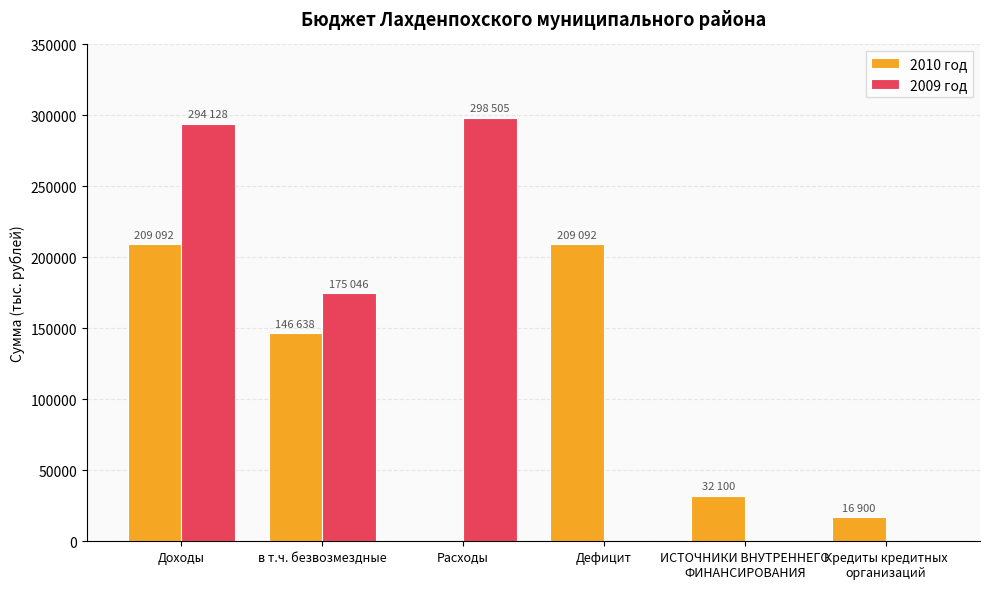

Reading left to right, extract all data points from this chart.

2010 год: Доходы=209092	в т.ч. безвозмездные=146638	Расходы=0	Дефицит=209092	ИСТОЧНИКИ ВНУТРЕННЕГО
ФИНАНСИРОВАНИЯ=32100	Кредиты кредитных
организаций=16900
2009 год: Доходы=294128	в т.ч. безвозмездные=175046	Расходы=298505	Дефицит=-4377	ИСТОЧНИКИ ВНУТРЕННЕГО
ФИНАНСИРОВАНИЯ=0	Кредиты кредитных
организаций=0